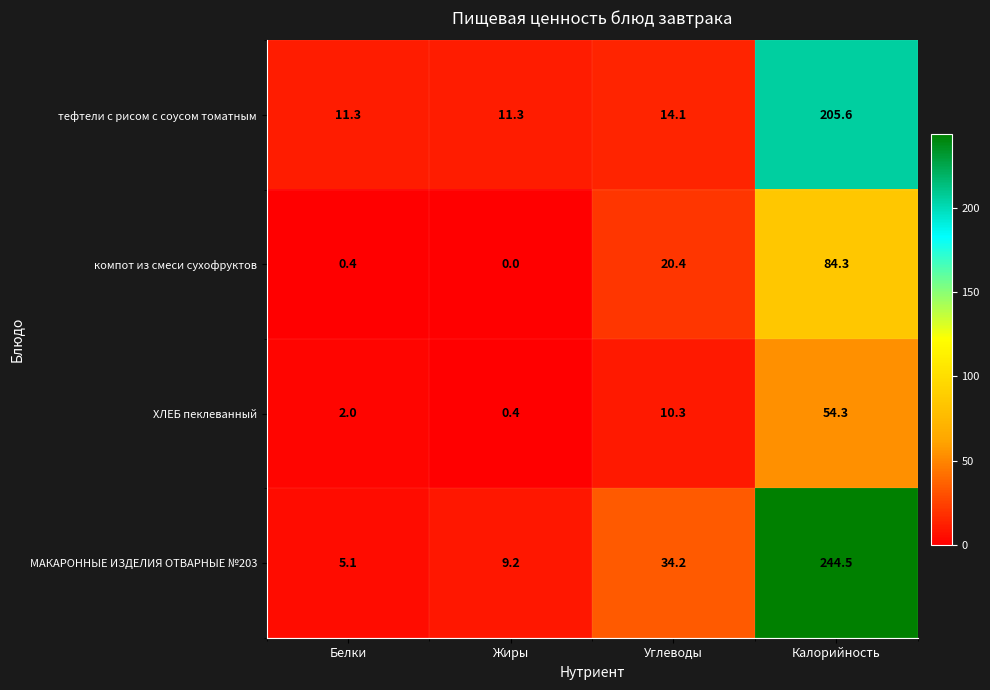

Reading right to left, list all the values displayed in this chart.

тефтели с рисом с соусом томатным: 205.6	14.1	11.3	11.3
компот из смеси сухофруктов: 84.3	20.4	0.0	0.4
ХЛЕБ пеклеванный: 54.3	10.3	0.4	2.0
МАКАРОННЫЕ ИЗДЕЛИЯ ОТВАРНЫЕ №203: 244.5	34.2	9.2	5.1